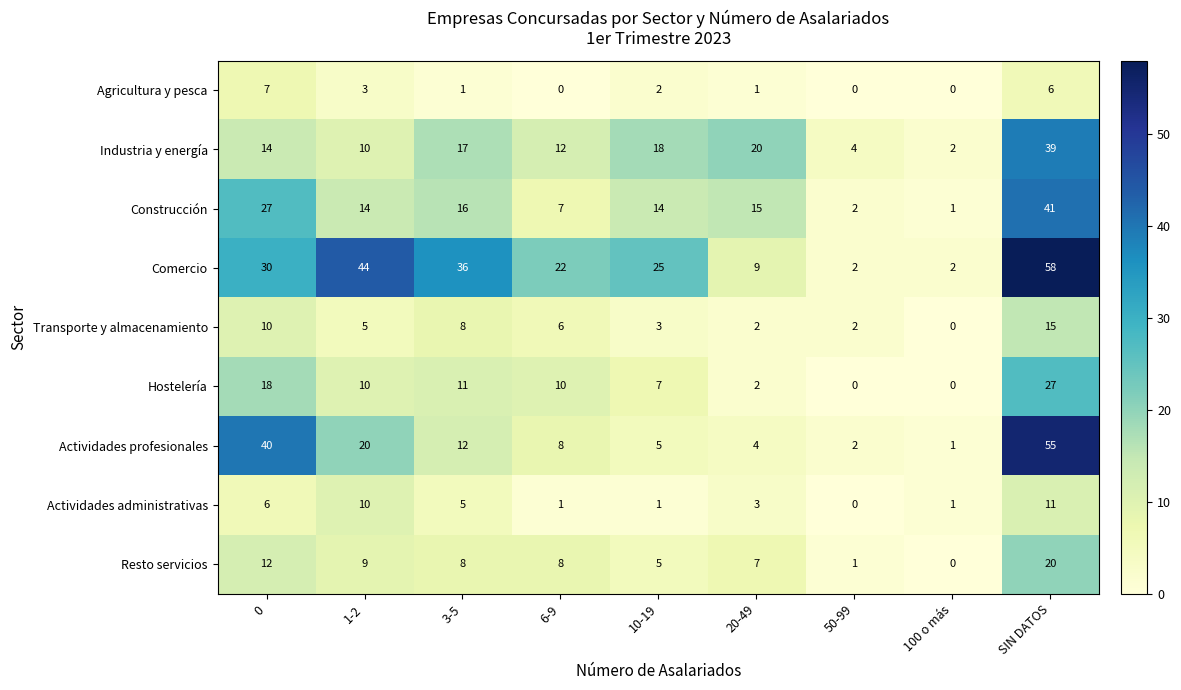

Which series has the widest spread of values?

Comercio